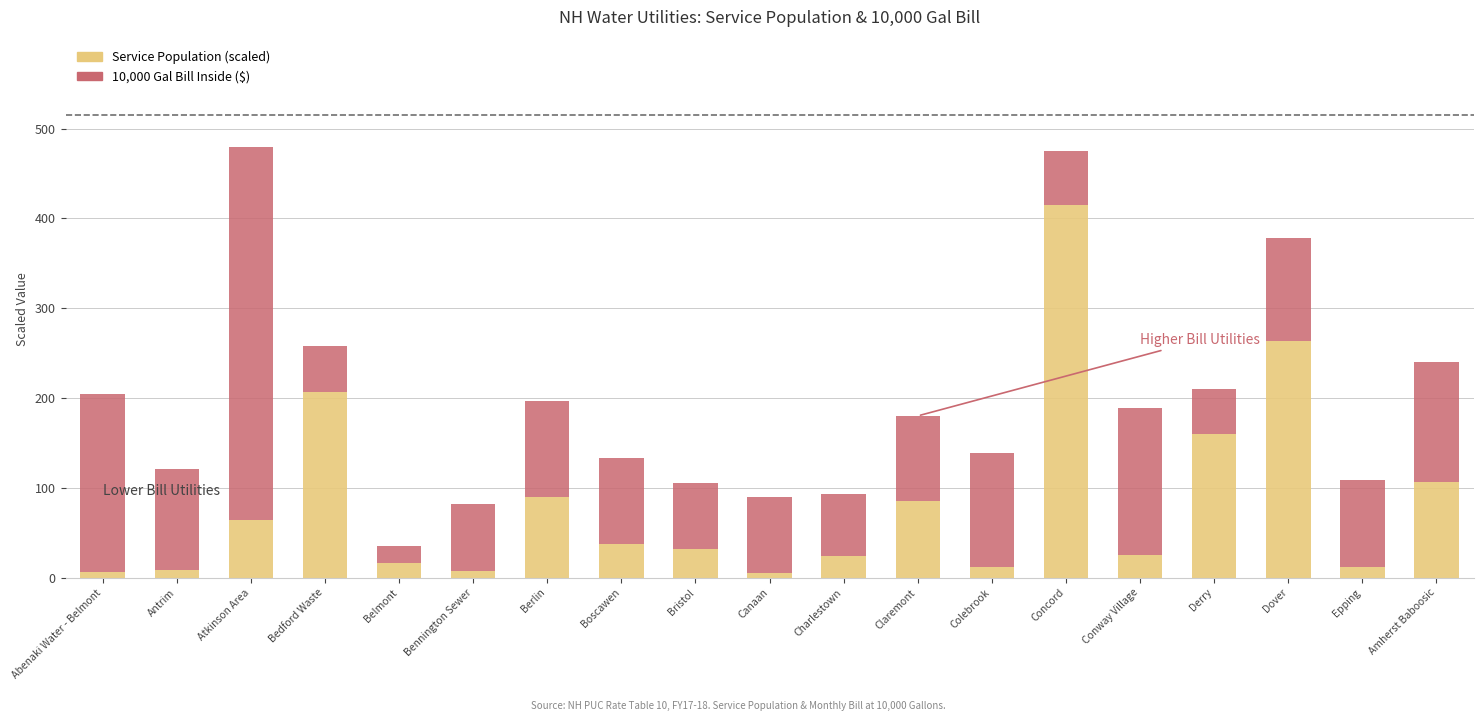

What is the total value across all series at Dover?

377.9